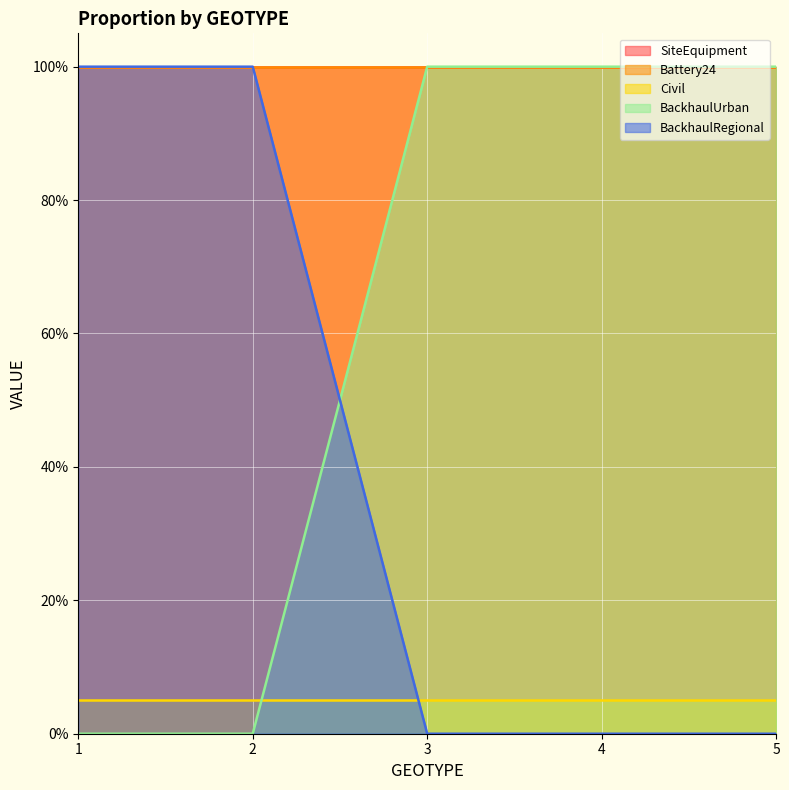

True or false: BackhaulUrban and Battery24 intersect in this chart.

False